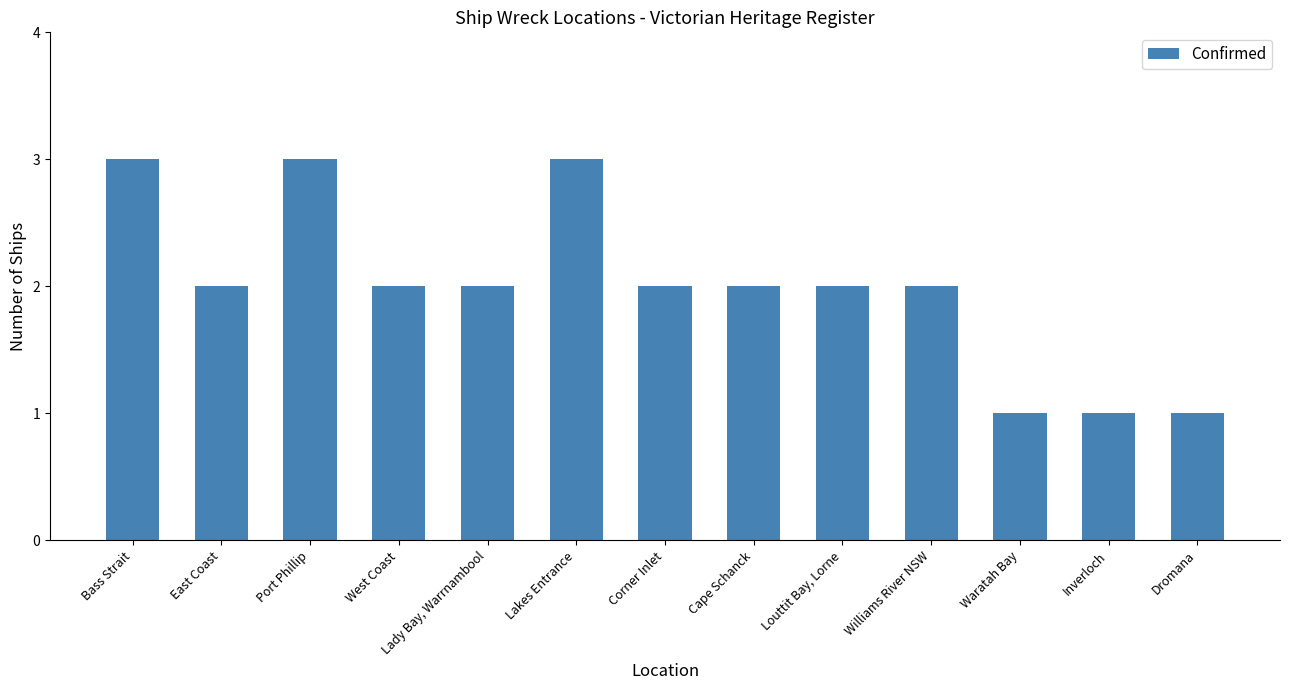

What is the ratio of the value at Port Phillip to the value at Louttit Bay, Lorne?

1.5